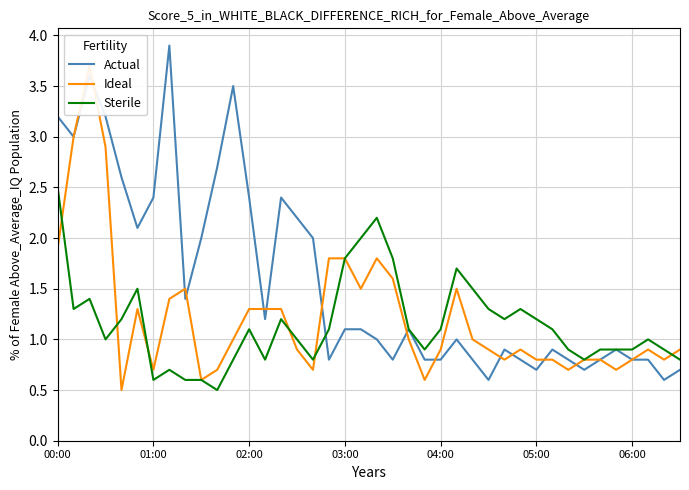

Reading right to left, extract all data points from this chart.

Actual: 0.7	0.6	0.8	0.8	0.9	0.8	0.7	0.8	0.9	0.7	0.8	0.9	0.6	0.8	1.0	0.8	0.8	1.1	0.8	1.0	1.1	1.1	0.8	2.0	2.2	2.4	1.2	2.4	3.5	2.7	2.0	1.4	3.9	2.4	2.1	2.6	3.2	3.6	3.0	3.2
Ideal: 0.9	0.8	0.9	0.8	0.7	0.8	0.8	0.7	0.8	0.8	0.9	0.8	0.9	1.0	1.5	0.9	0.6	1.0	1.6	1.8	1.5	1.8	1.8	0.7	0.9	1.3	1.3	1.3	1.0	0.7	0.6	1.5	1.4	0.7	1.3	0.5	2.9	3.7	3.0	1.9
Sterile: 0.8	0.9	1.0	0.9	0.9	0.9	0.8	0.9	1.1	1.2	1.3	1.2	1.3	1.5	1.7	1.1	0.9	1.1	1.8	2.2	2.0	1.8	1.1	0.8	1.0	1.2	0.8	1.1	0.8	0.5	0.6	0.6	0.7	0.6	1.5	1.2	1.0	1.4	1.3	2.5